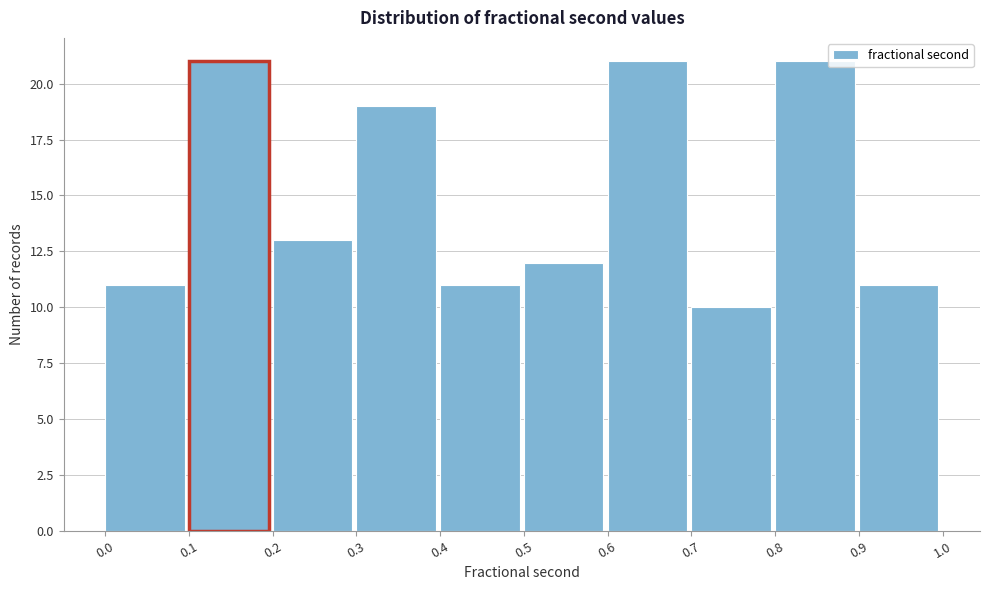

Reading left to right, transcribe this chart: for each bar, give the range it covers on the x-axis and its height. The values are not printed on the chart, so give them approximately, as read against the axis.

0.0 to 0.1: 11
0.1 to 0.2: 21
0.2 to 0.3: 13
0.3 to 0.4: 19
0.4 to 0.5: 11
0.5 to 0.6: 12
0.6 to 0.7: 21
0.7 to 0.8: 10
0.8 to 0.9: 21
0.9 to 1.0: 11